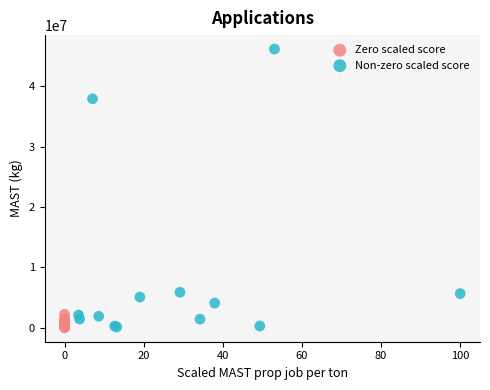

Which series contains the highest Y value?

Non-zero scaled score